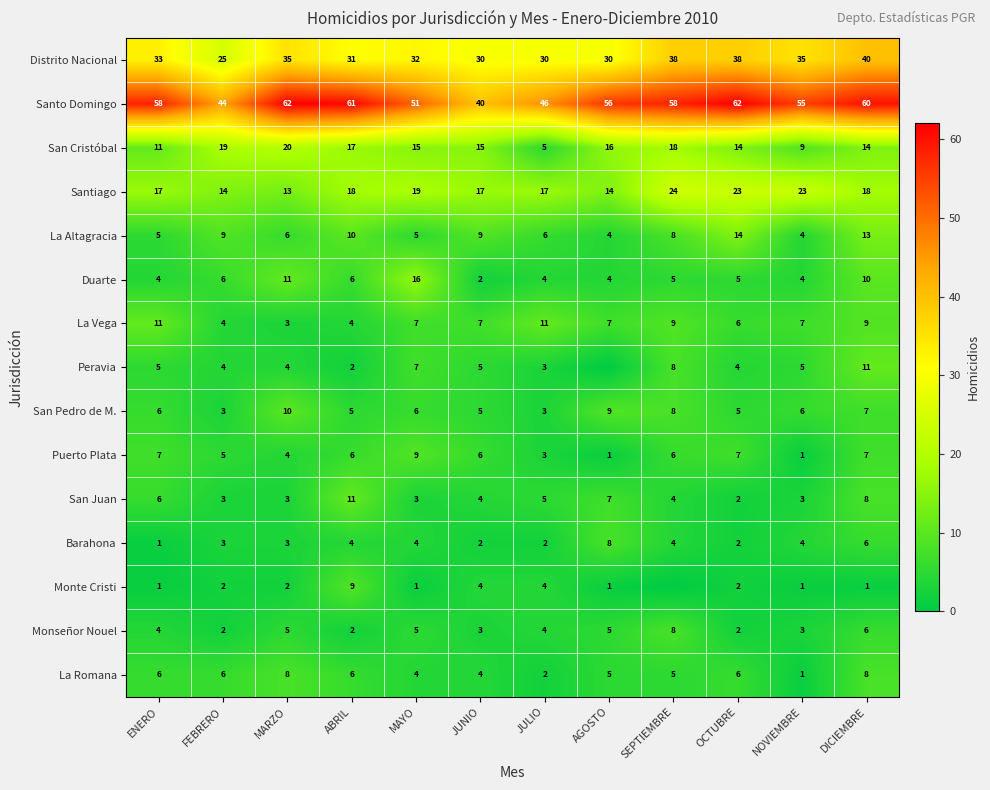

What is the approximate value of Santiago at ABRIL?

18